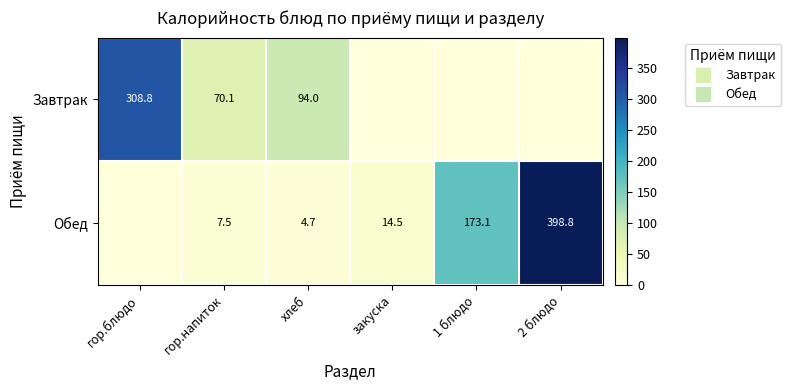

What is the spread (max minus min) of values at 1 блюдо?

173.1